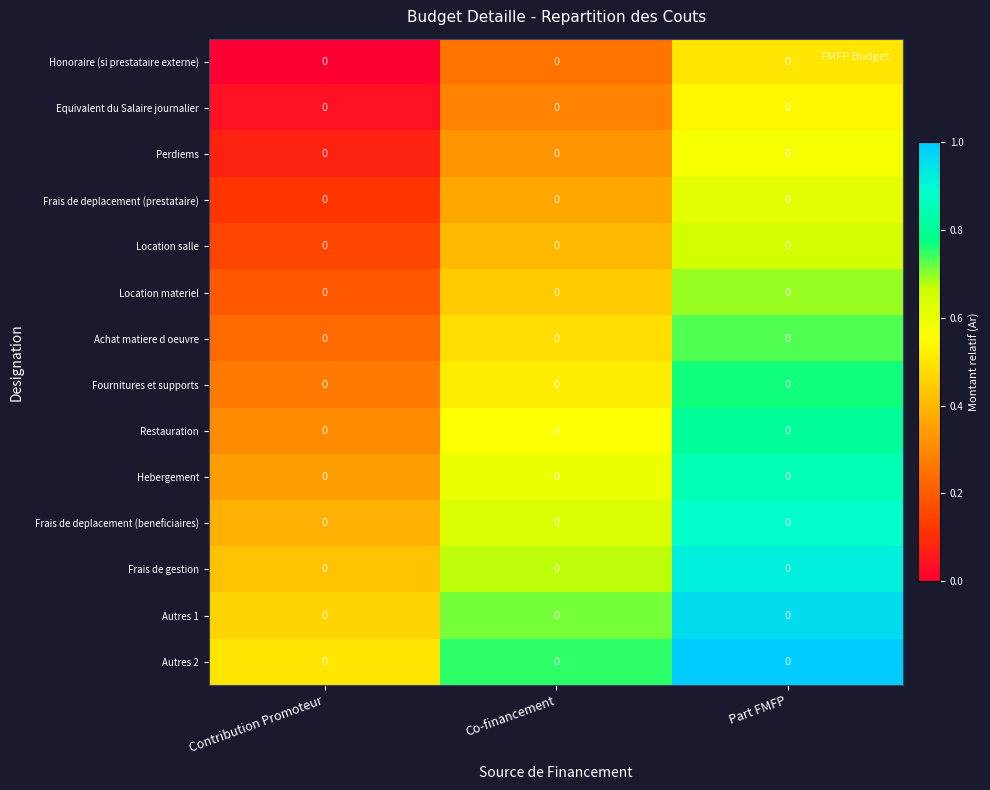

At which category does the chart reach its minimum across all series?

Contribution Promoteur